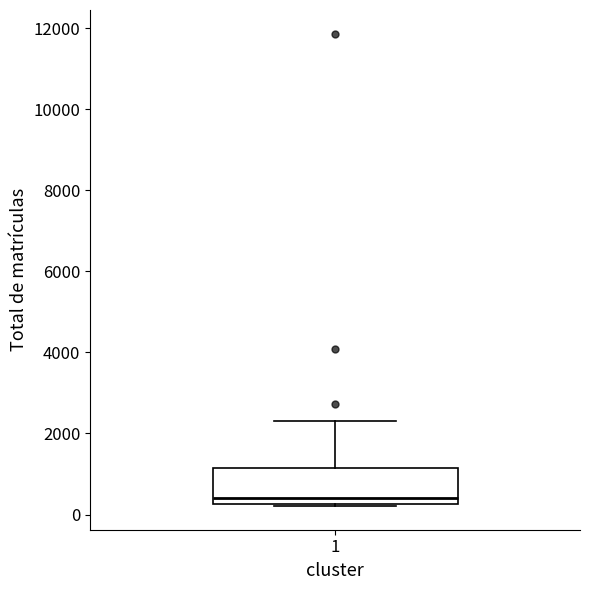

Transcribe this box plot: give where the median line is, the range the box spans, and where the two whiskers end, as read against the y-axis. The values are not printed on the chart, so give them approximately, as read against the axis.

median 400, box 200 to 1200, whiskers 200 to 2400